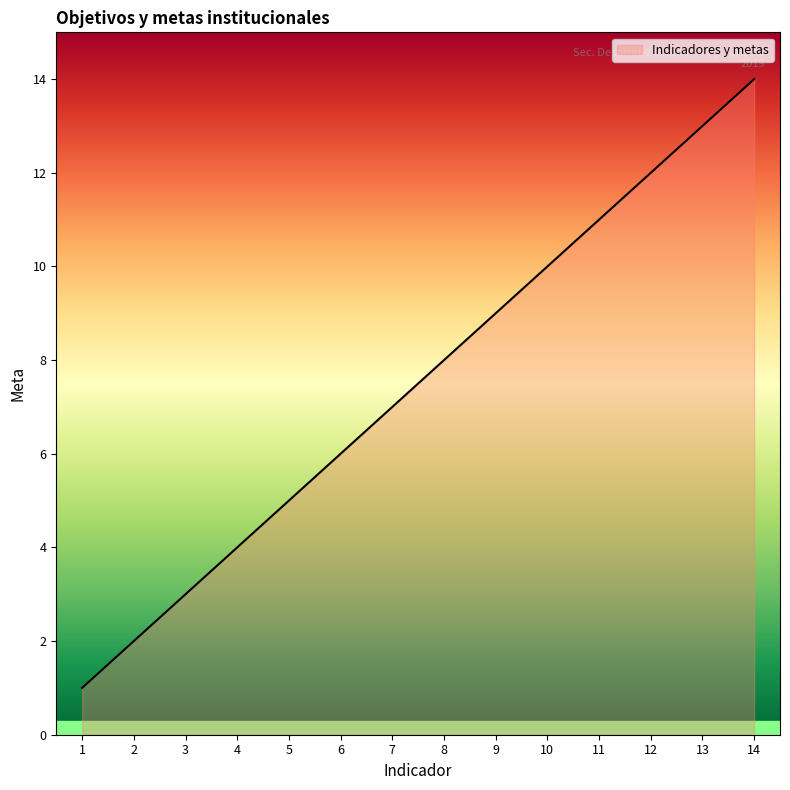

What is the minimum value shown in the chart?

1